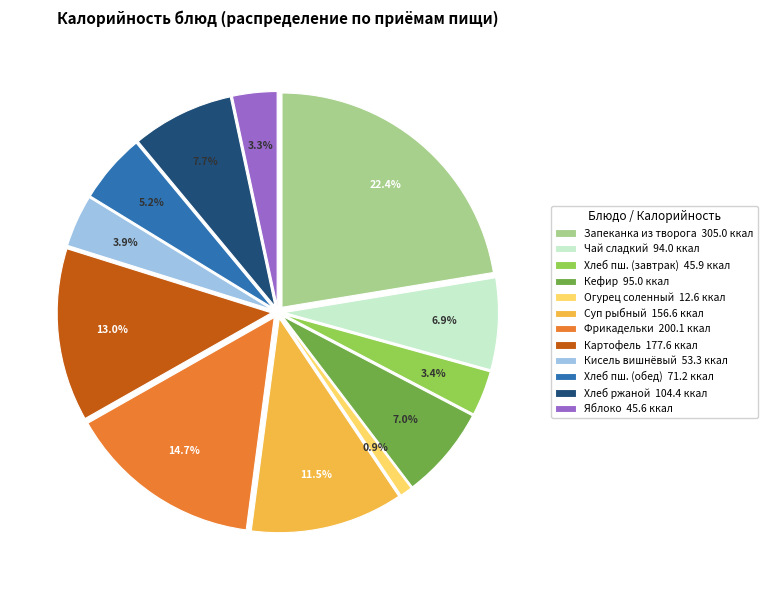

What is the change in value from Суп с рыбными консервами to Хлеб пшеничный (обед)?

-85.4